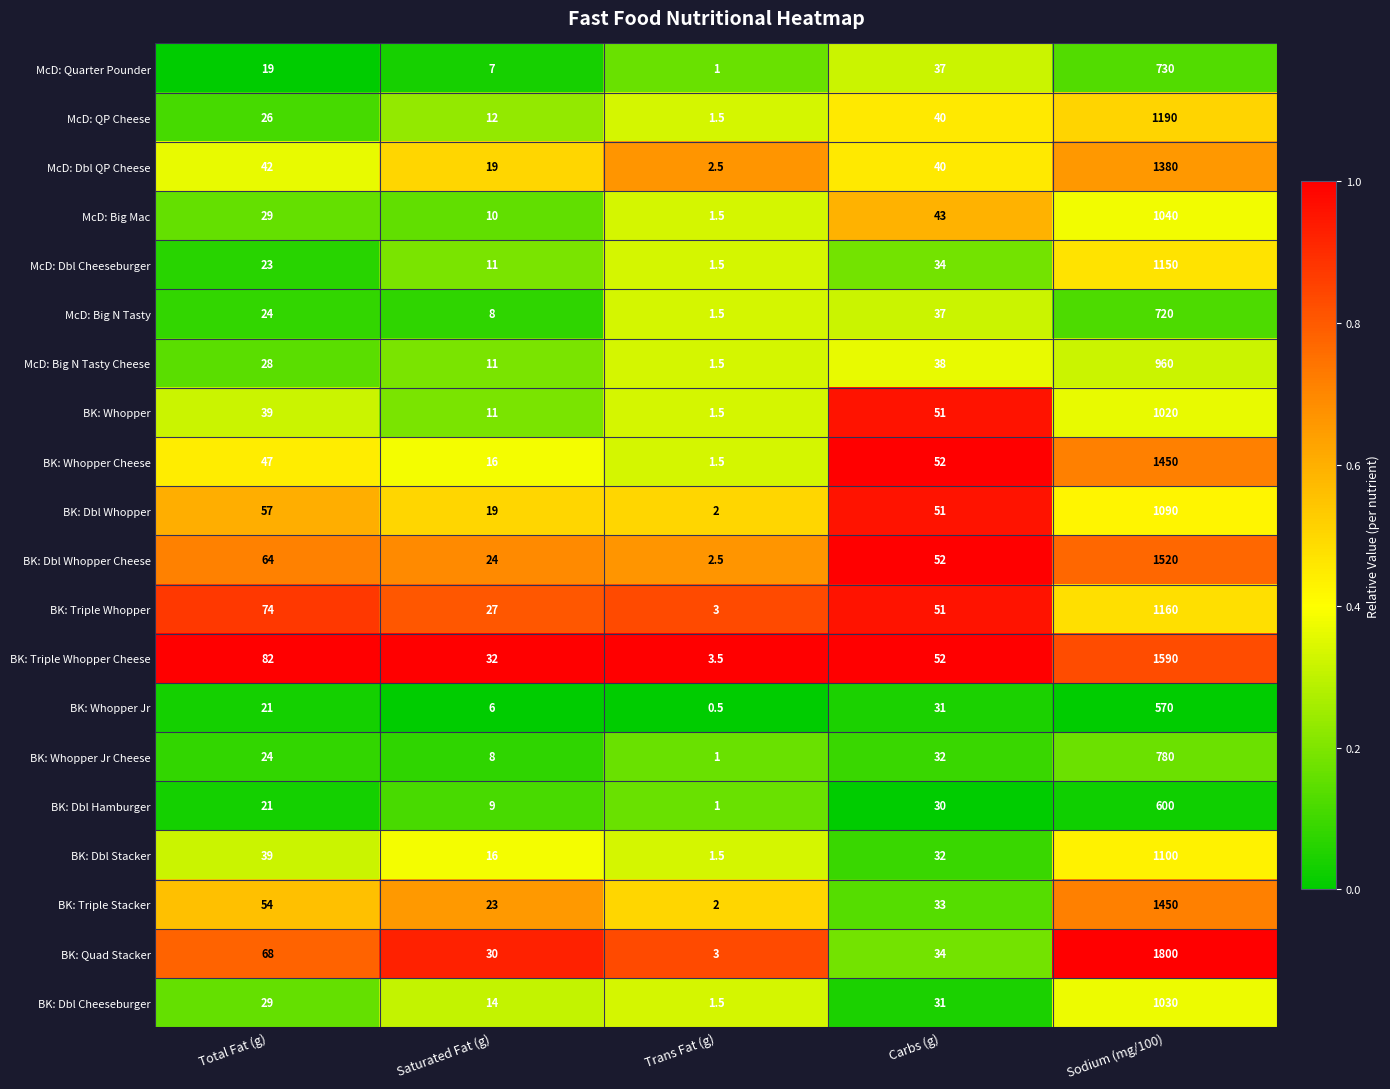

What is the difference between the highest and lowest values at Carbs (g)?

22.0